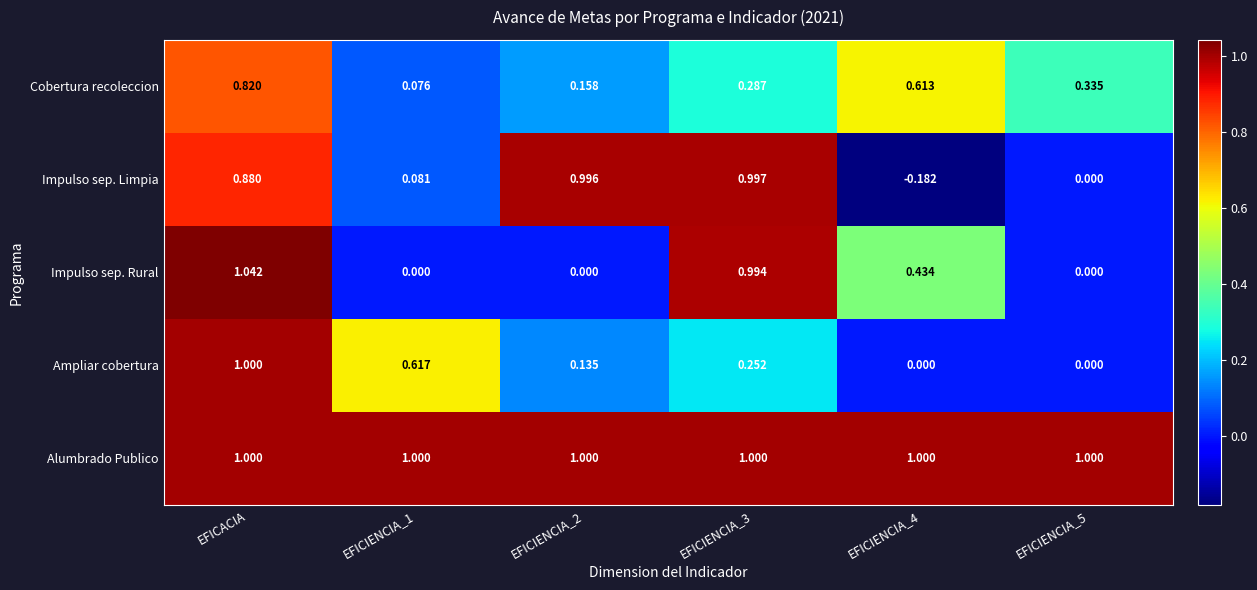

Count the number of data series in this chart.

5